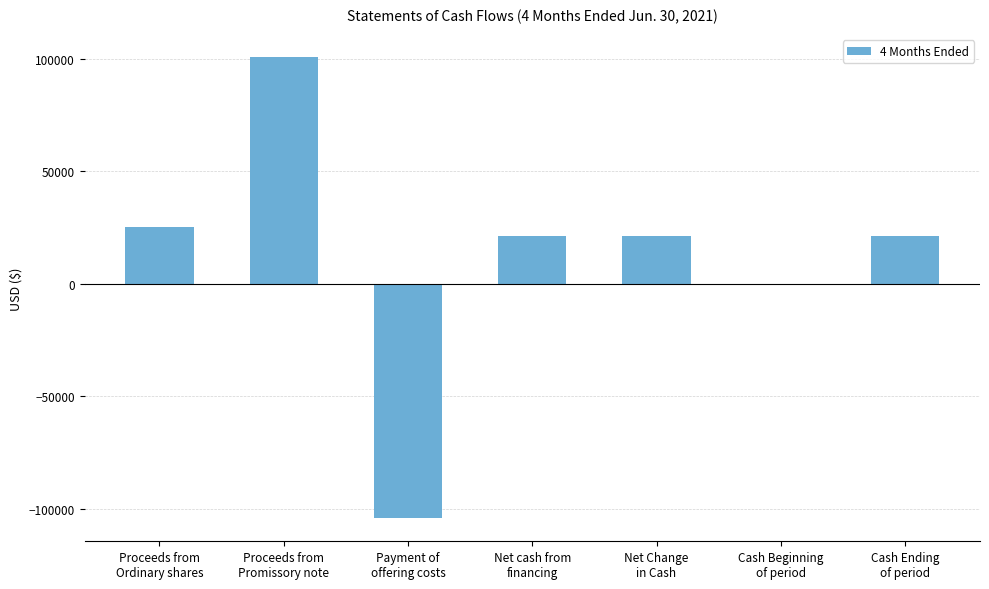

True or false: the data shows 38382 at Cash Ending
of period.

False